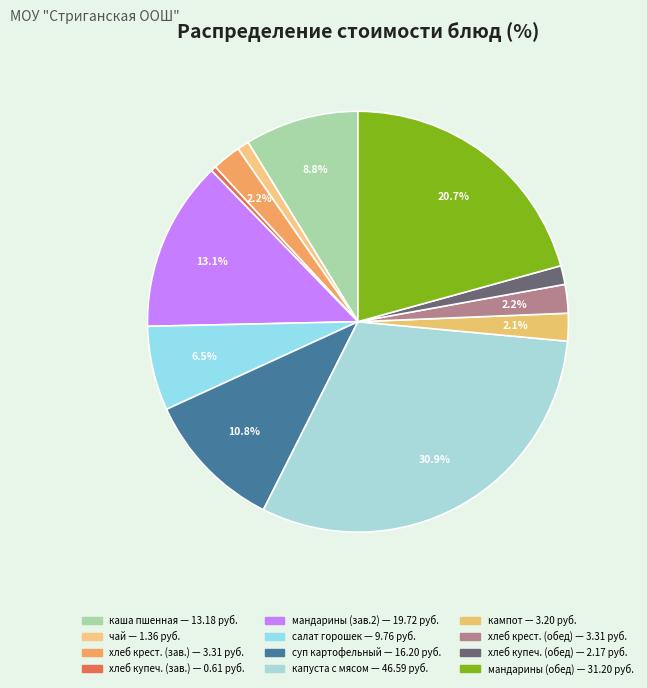

Count the number of slices in the pie.

12